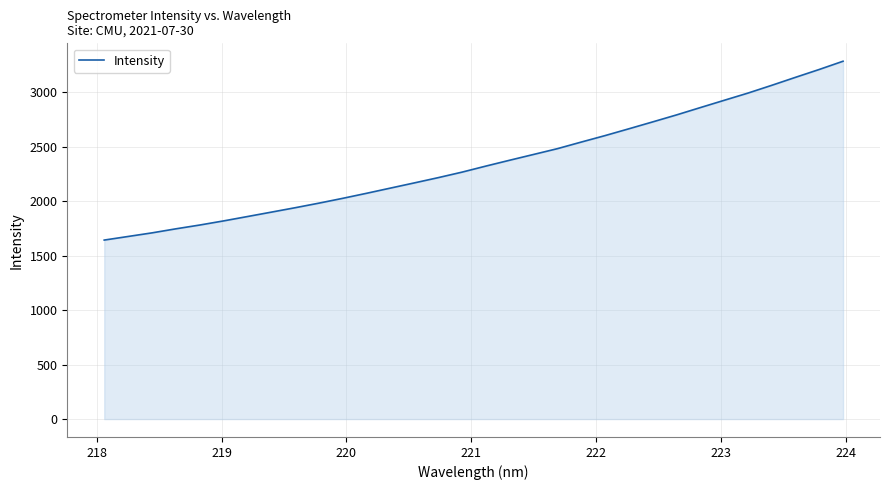

Does the chart display data point markers on the line(s)?

No